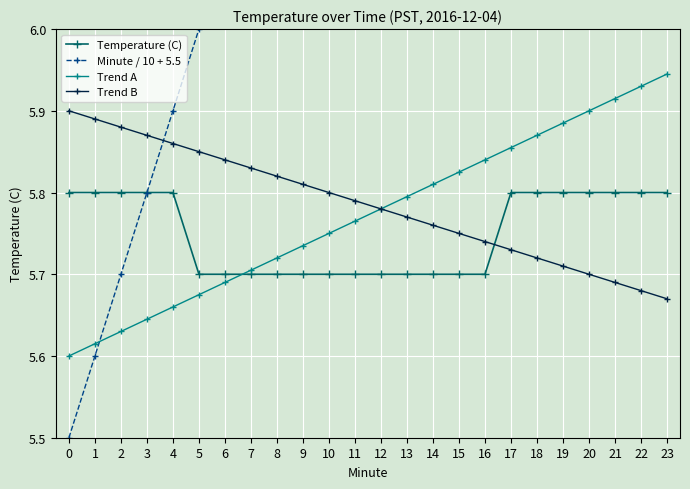

Where do Temperature (C) and Trend A first cross each other?

6 and 7